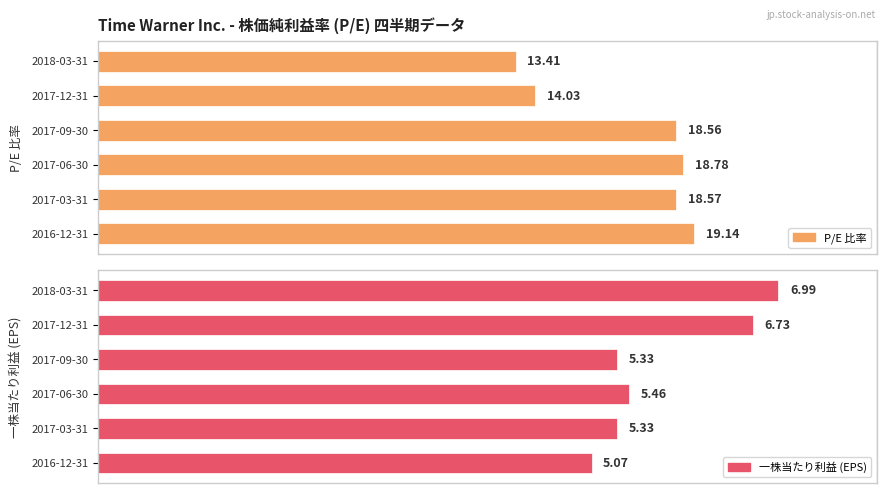

Between 2017-12-31 and 2017-03-31, which is larger?

2017-03-31